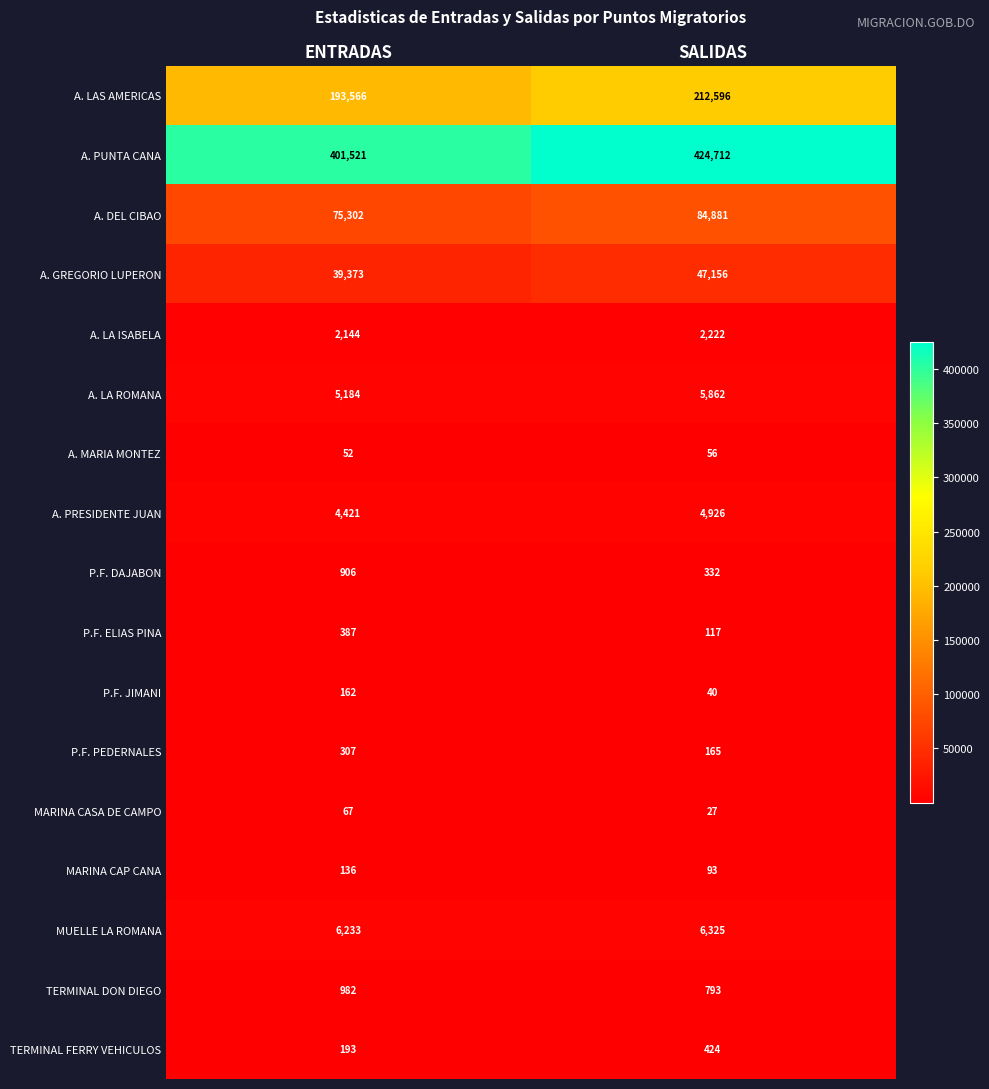

How many series are shown in this chart?

17